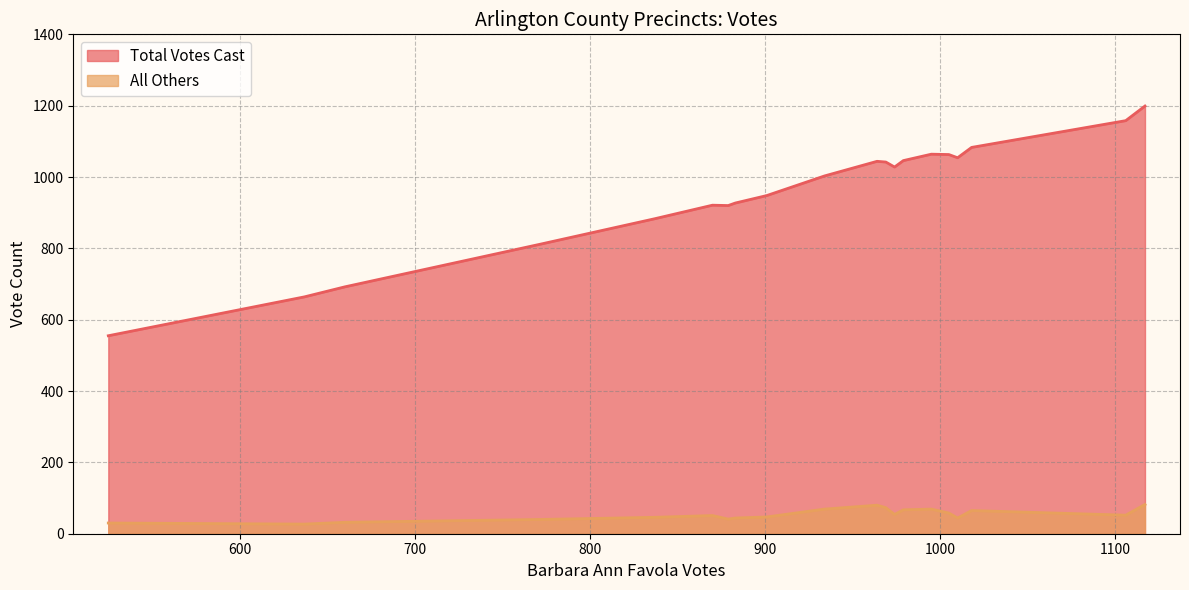

What is the greatest value displayed?

1199